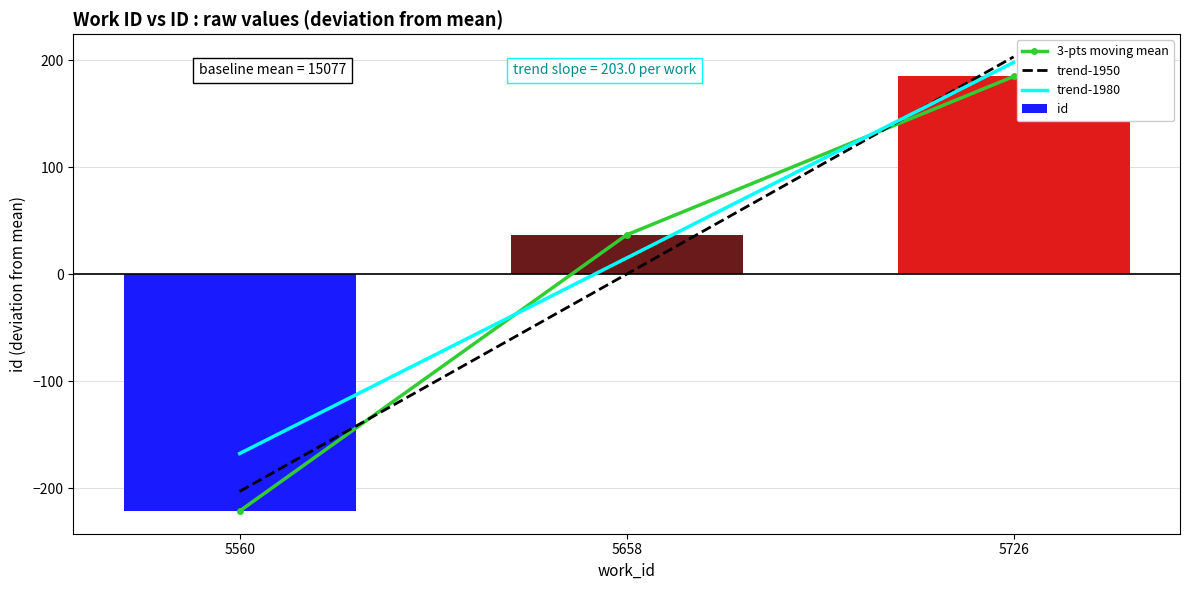

What is the difference between the second highest and minimum values in the id series?

258.0